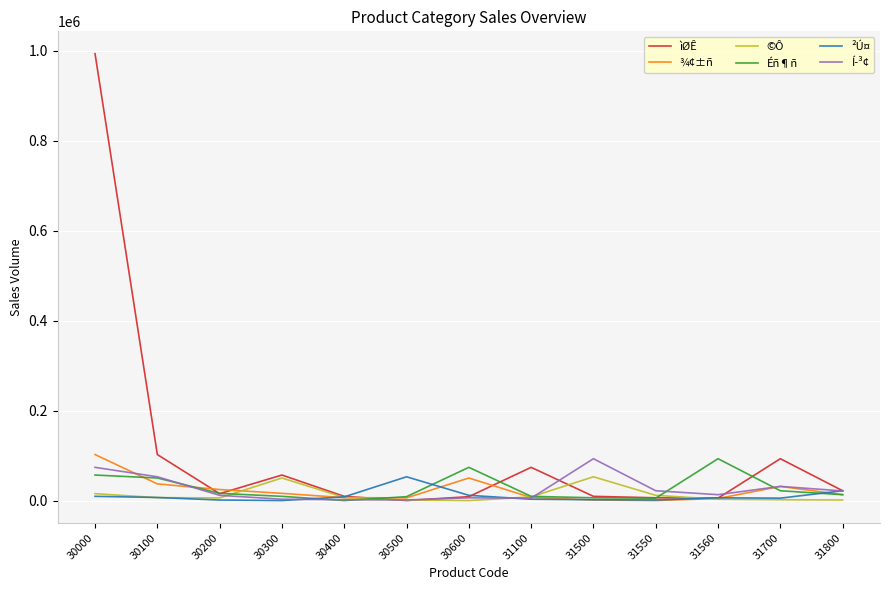

Which series has the widest spread of values?

ìØÊ